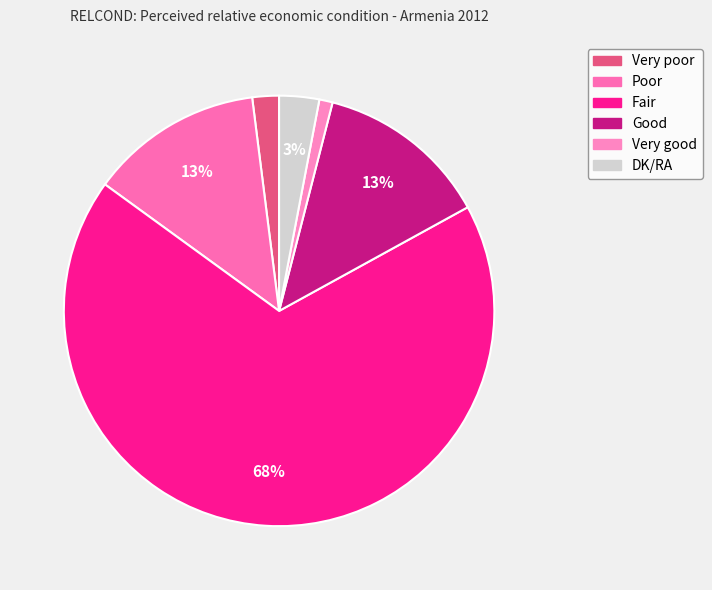

Rank the categories by value from highest to lowest.

Fair, Poor, Good, DK/RA, Very poor, Very good